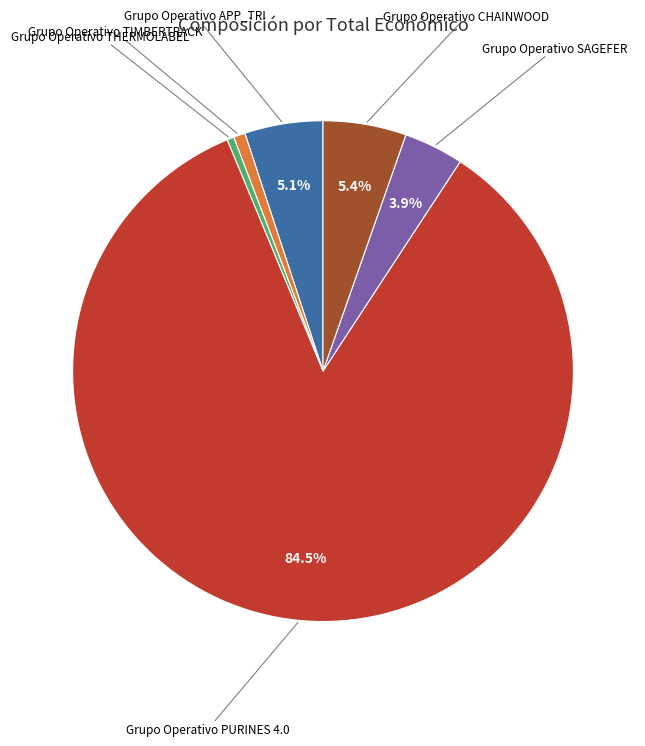

Is there any slice that represents more than half of the pie?

Yes